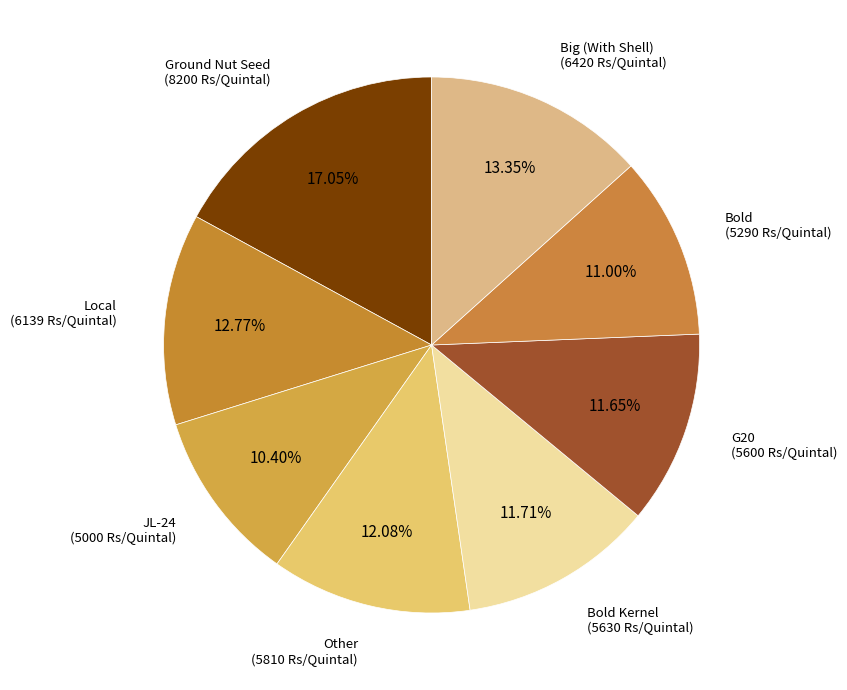

How many segments does this pie chart have?

8